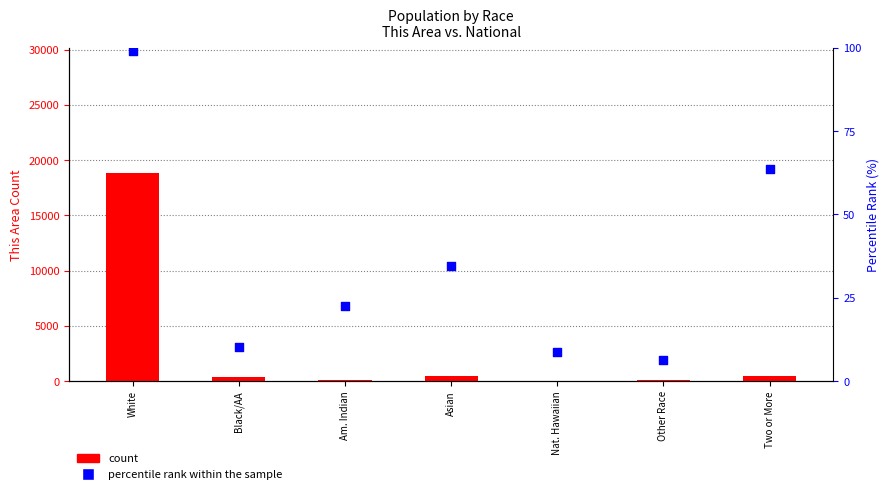

At how many categories does at least one series exceed 1142?

1